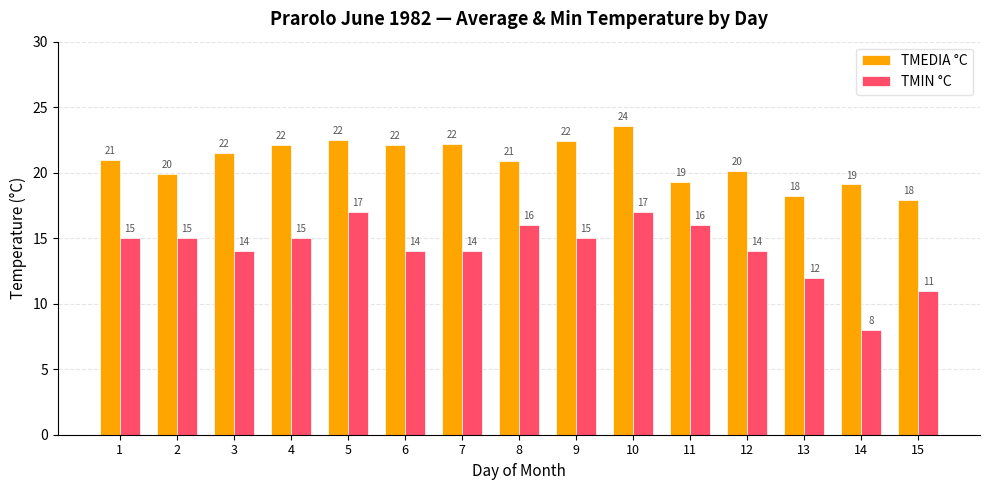

True or false: TMIN °C has a value of 25.0 at 1.

False